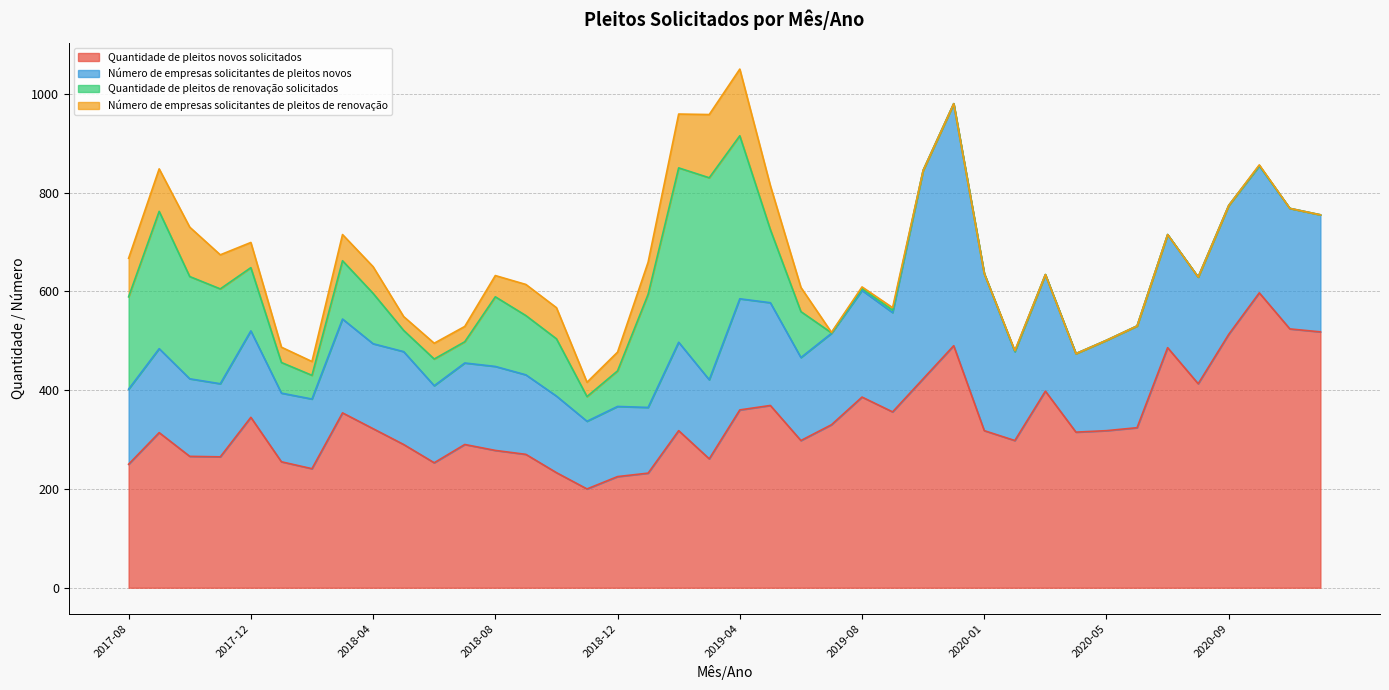

What is the difference between the maximum and second lowest values in the Número de empresas solicitantes de pleitos de renovação series?

135